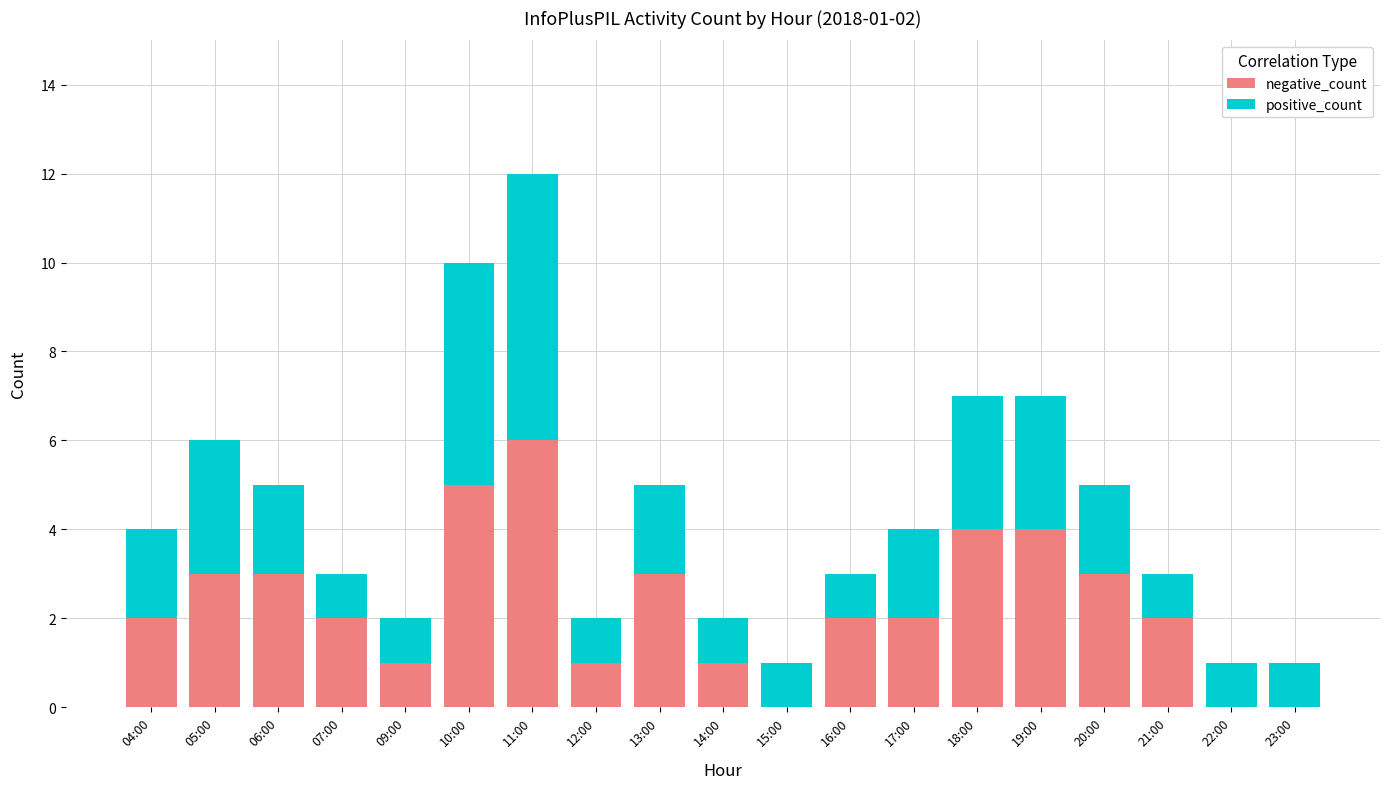

At which category is the sum across all series the highest?

11:00